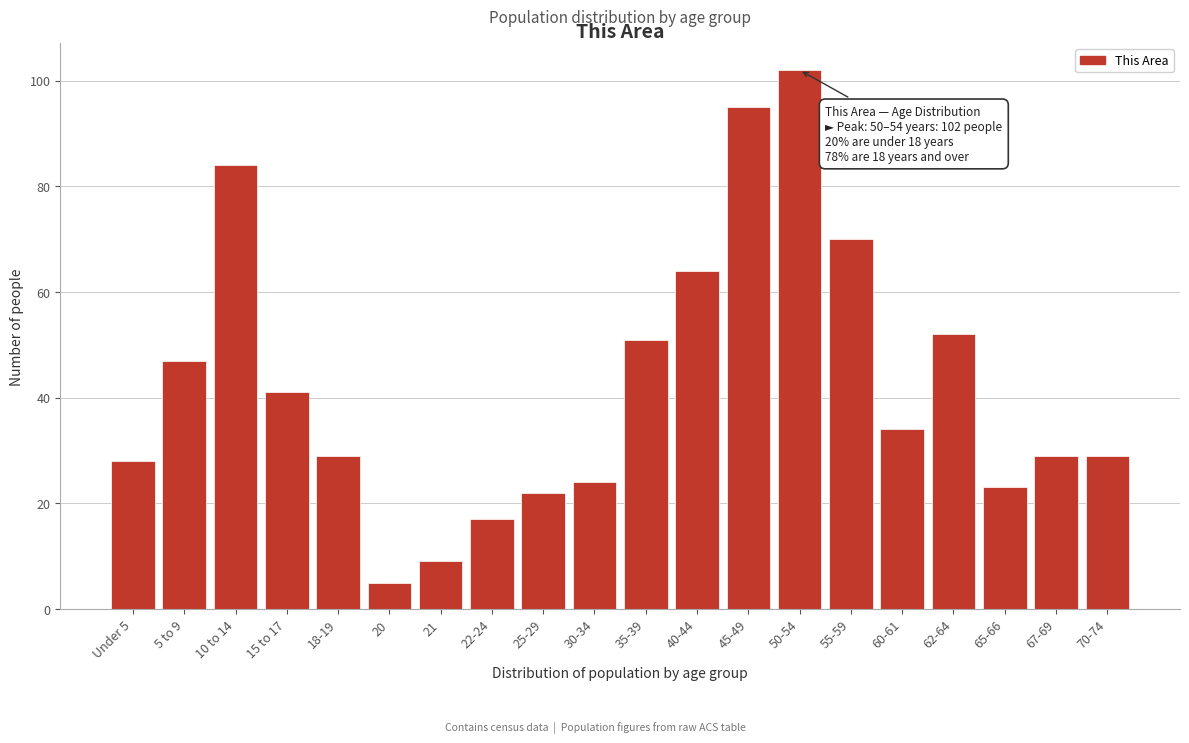

Reading right to left, transcribe all the data shown in this chart.

29	29	23	52	34	70	102	95	64	51	24	22	17	9	5	29	41	84	47	28